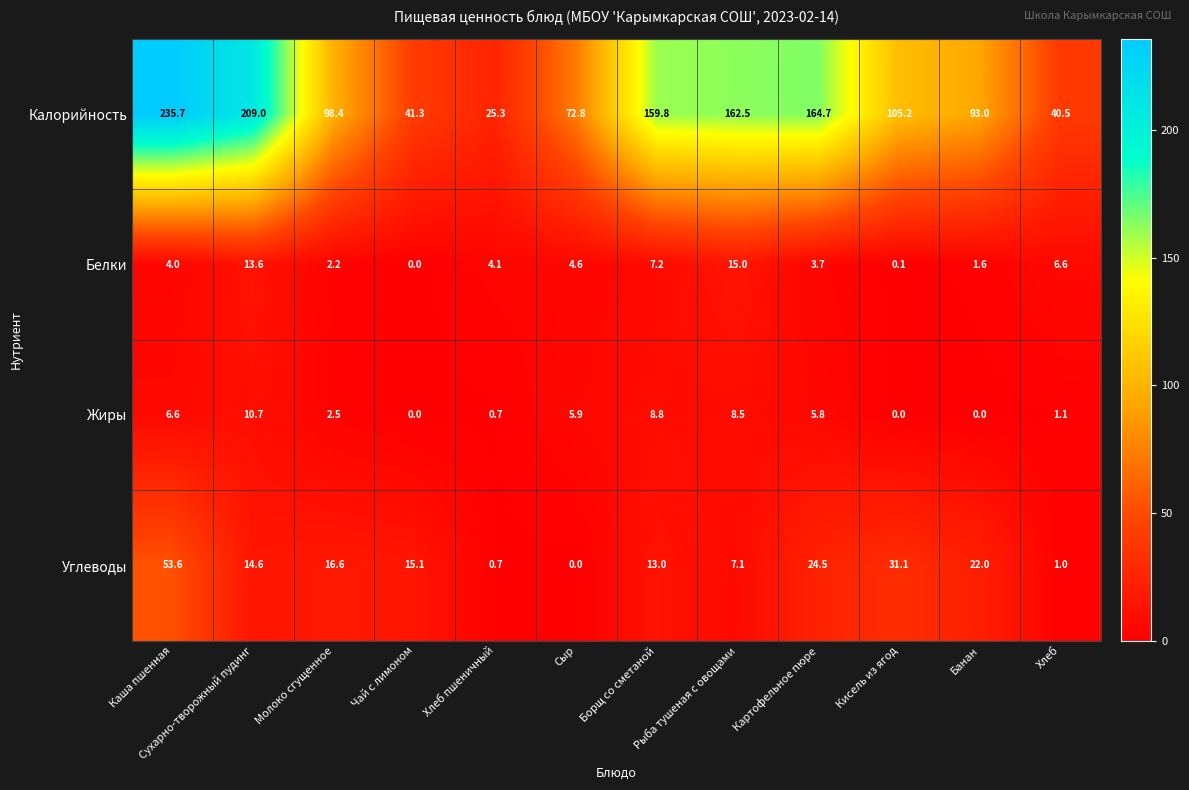

Rank the series by their maximum value, from highest to lowest.

Калорийность, Углеводы, Белки, Жиры